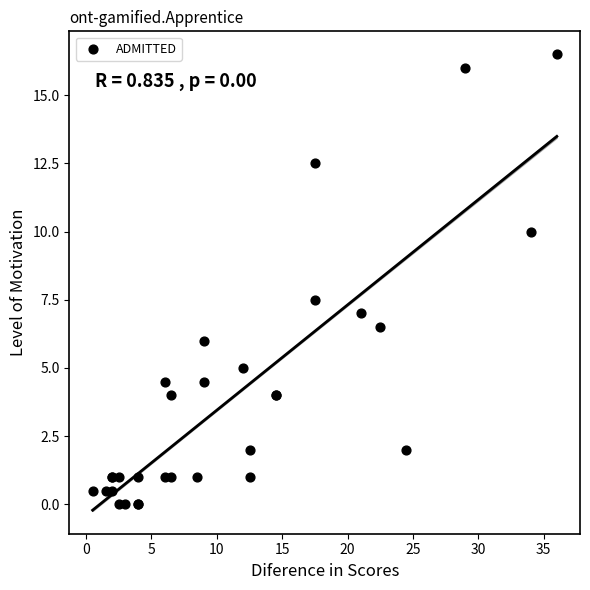

What Y value in the scatter plot is closest to 8?

7.5